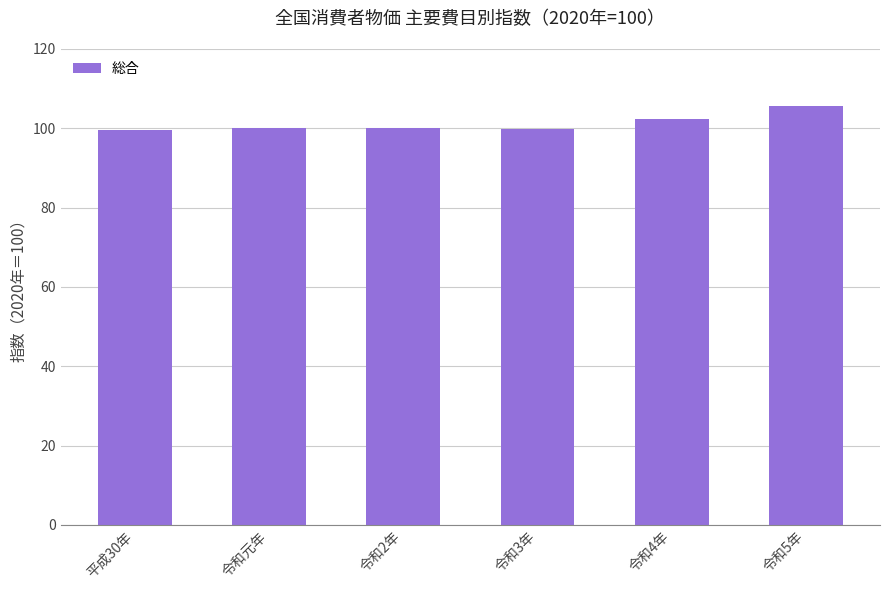

At which label is the value closest to 102?

令和4年